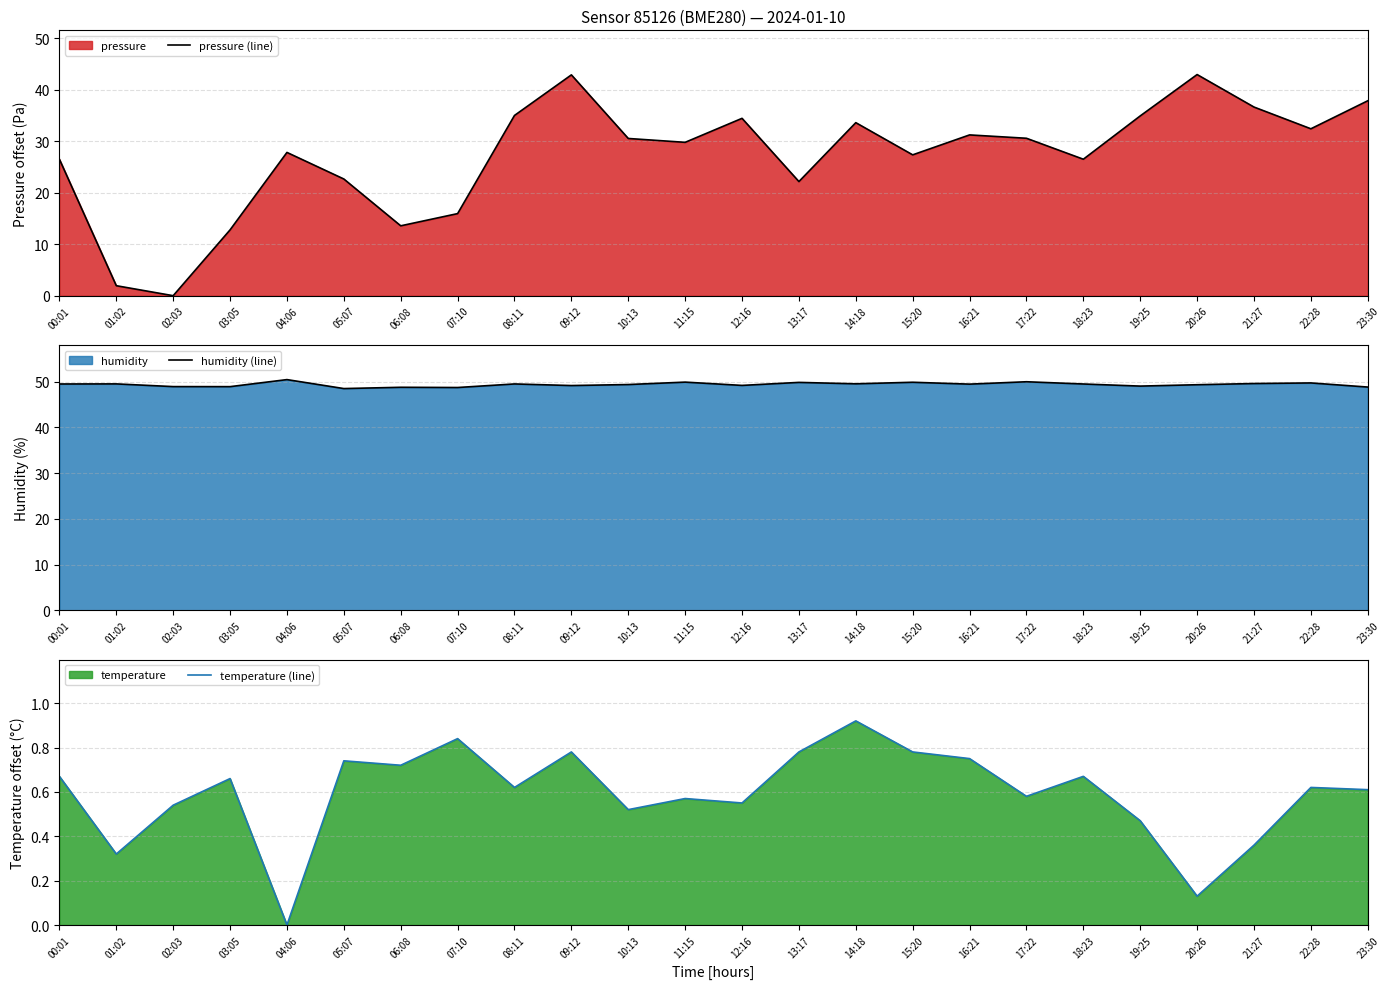

At which category is the sum across all series the highest?

09:12